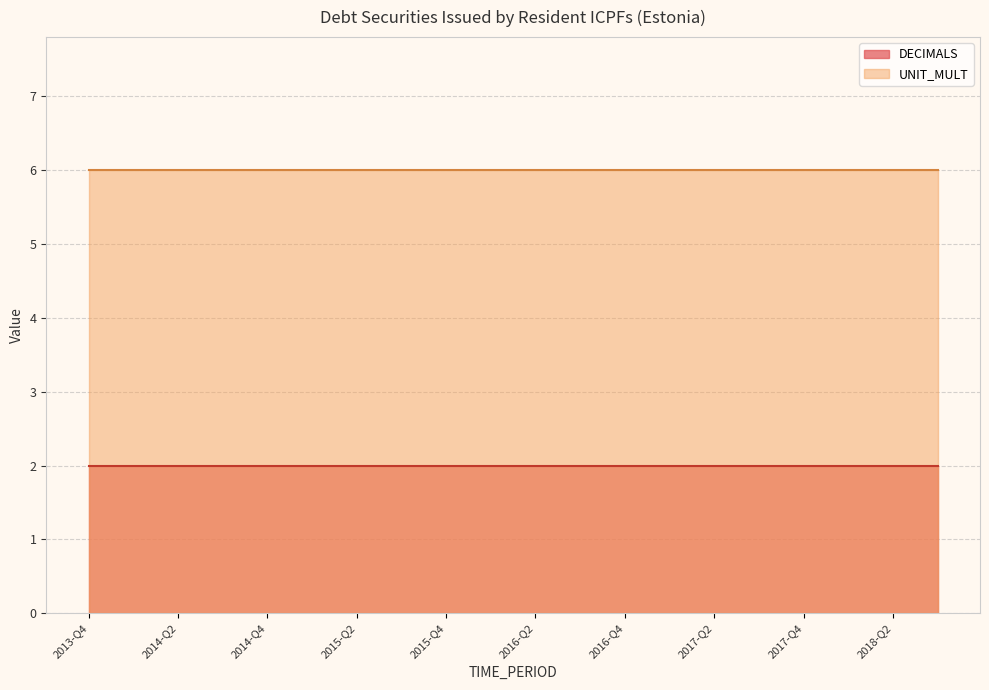

True or false: UNIT_MULT has a value of 6 at 2018-Q1.

True